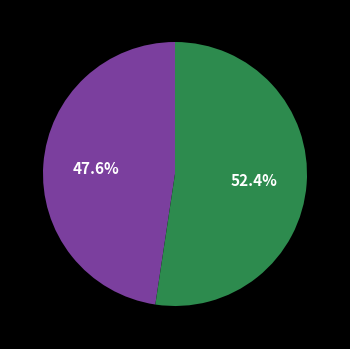

Does any single category account for the majority?

Yes